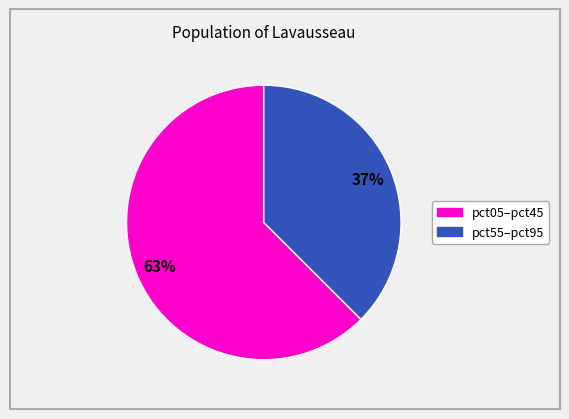

To the nearest percent, what is the average slice percentage?

50%